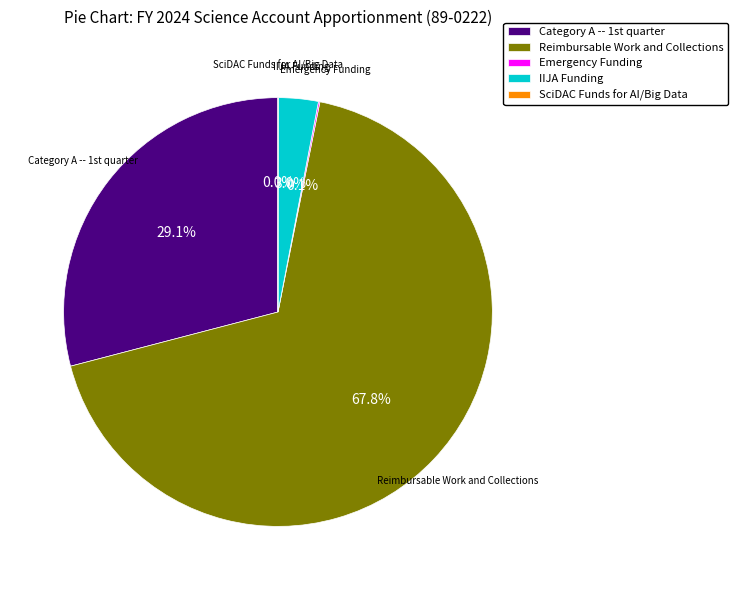

Combined, do IIJA Funding and Reimbursable Work and Collections account for over 50%?

Yes